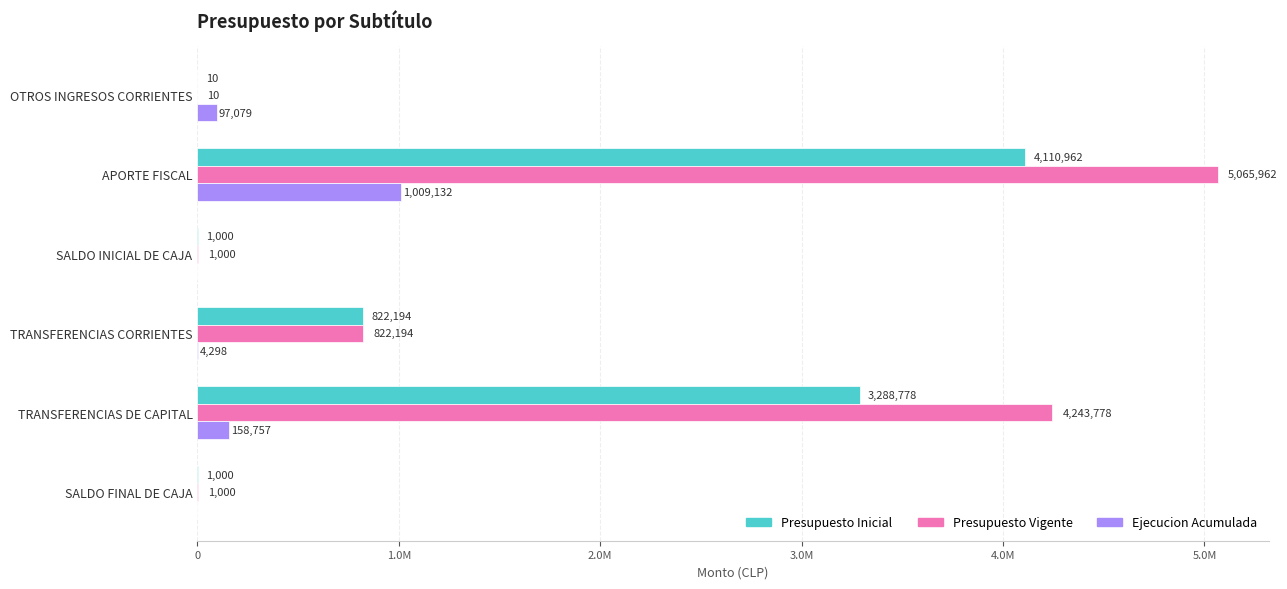

At how many categories does at least one series exceed 2936726?

2